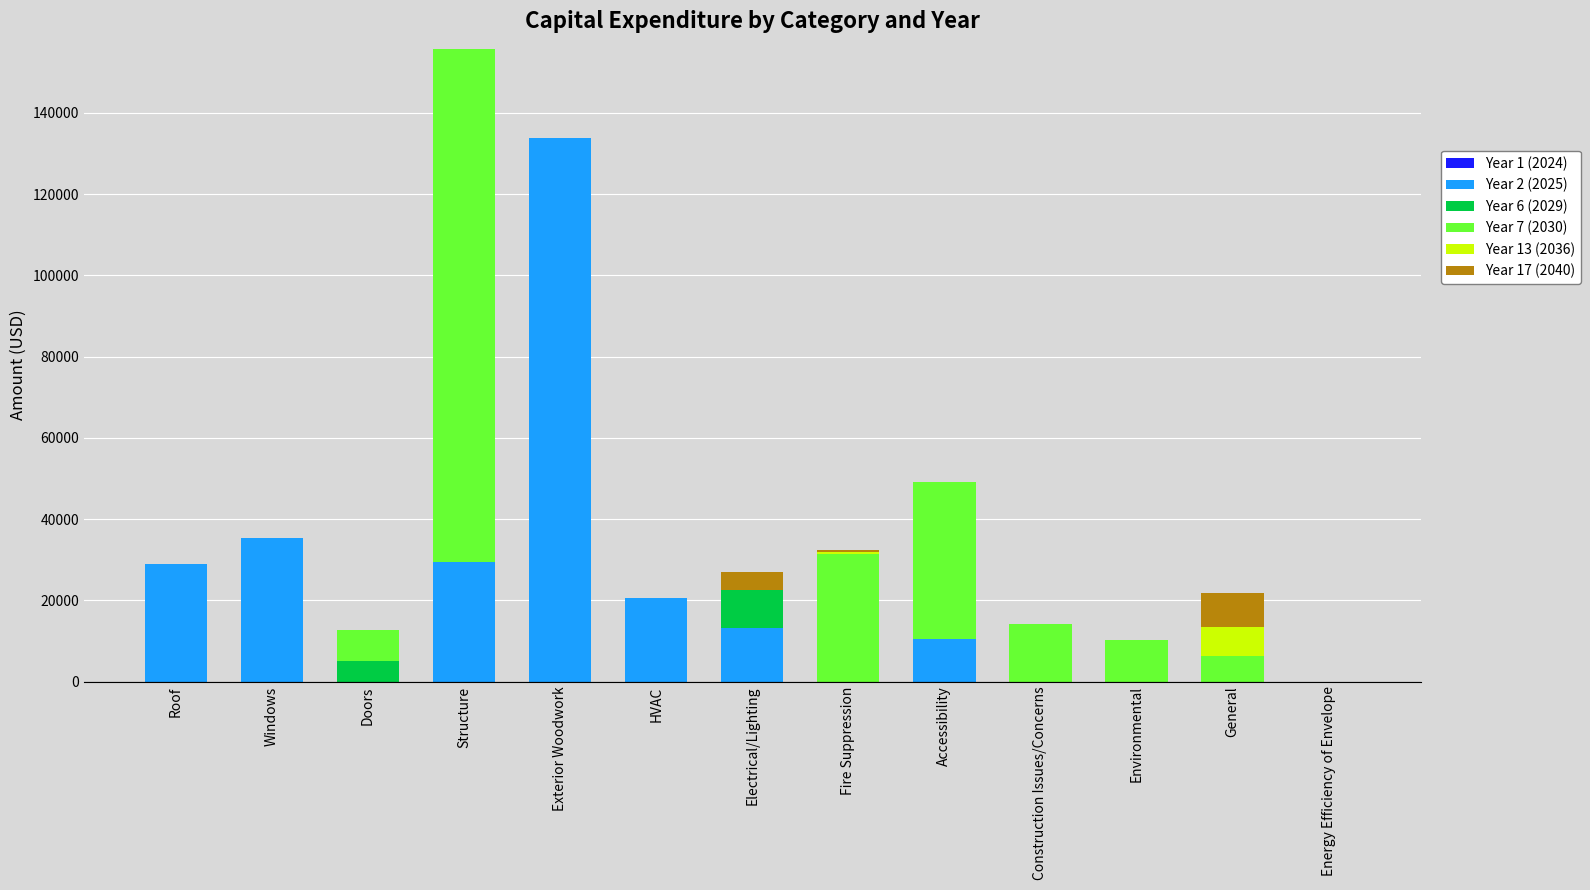

At which category is the sum across all series the highest?

Structure